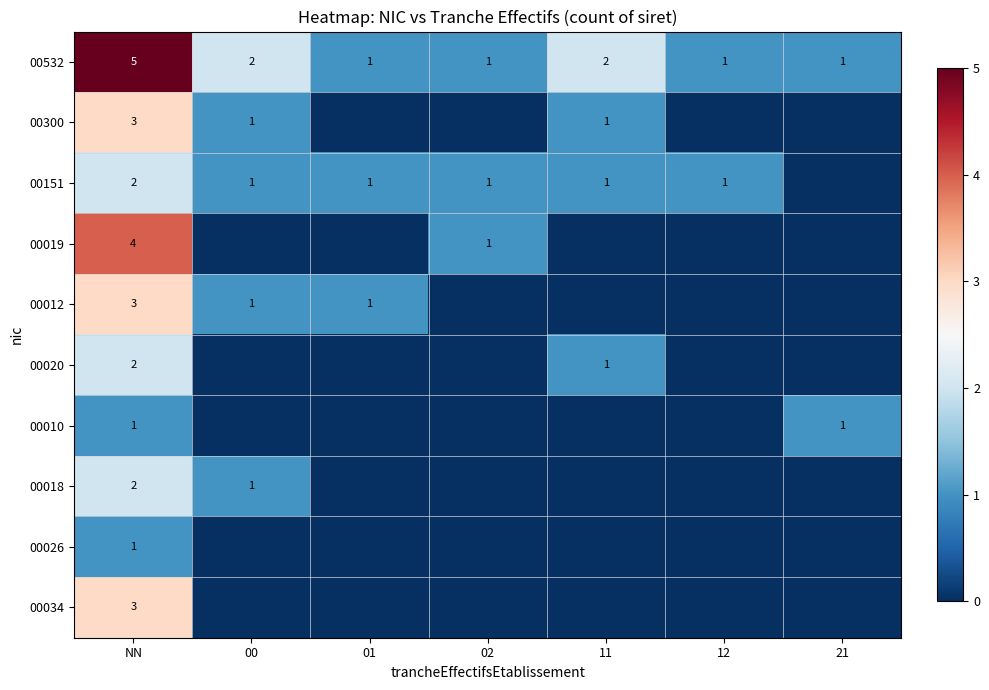

Is it true that 00034 equals 3 at NN?

True